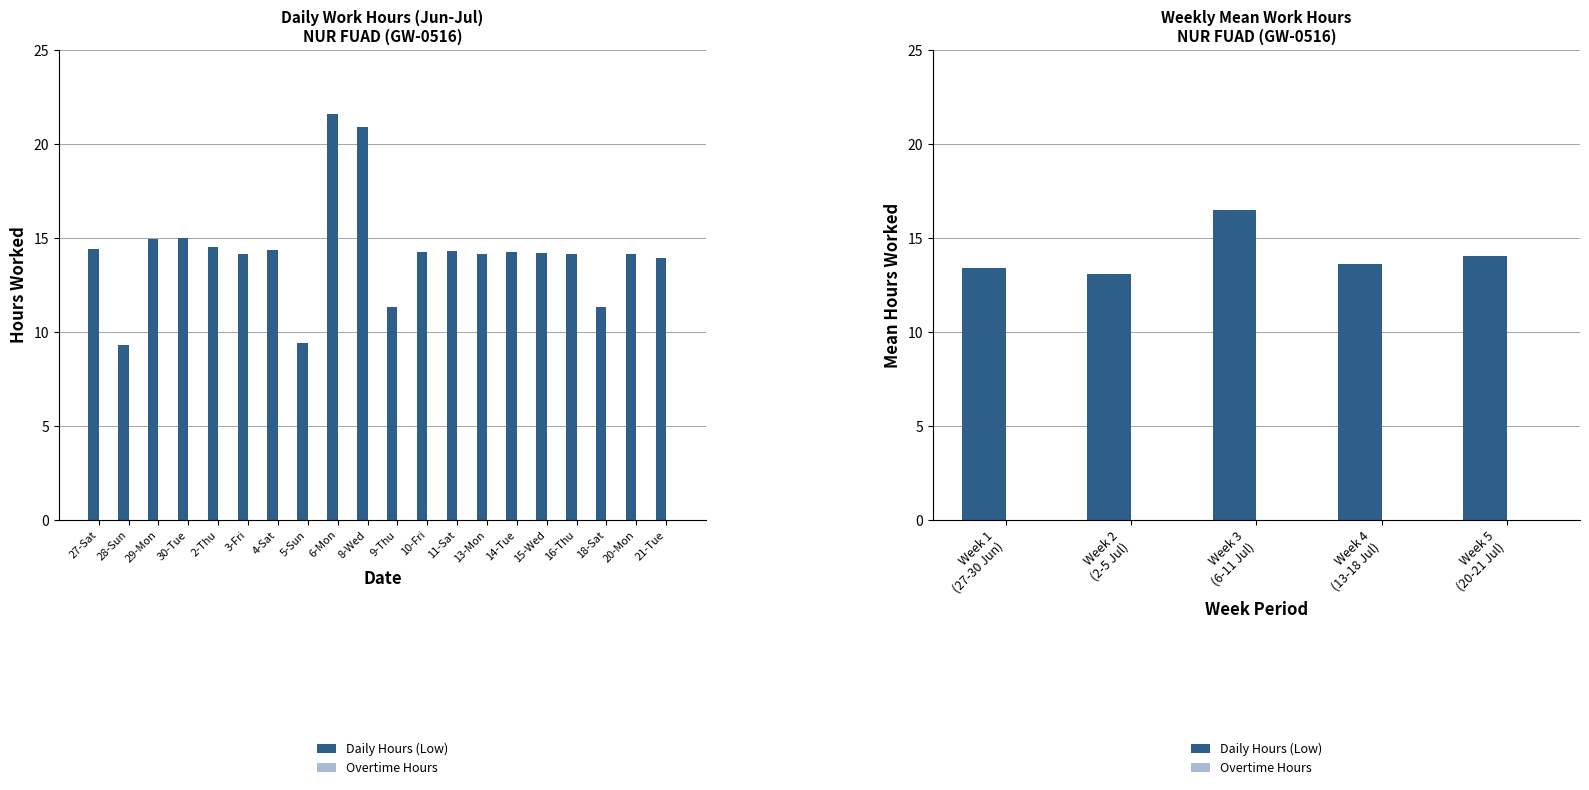

Which series has the largest total across all categories?

Daily Hours (Low)